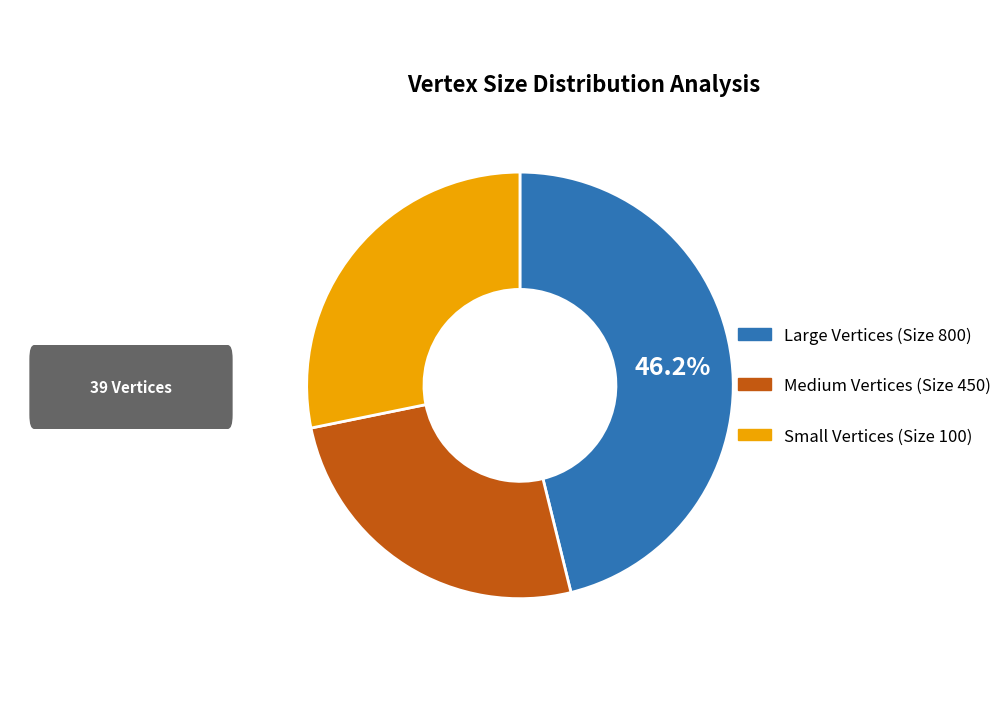

Does any single category account for the majority?

No